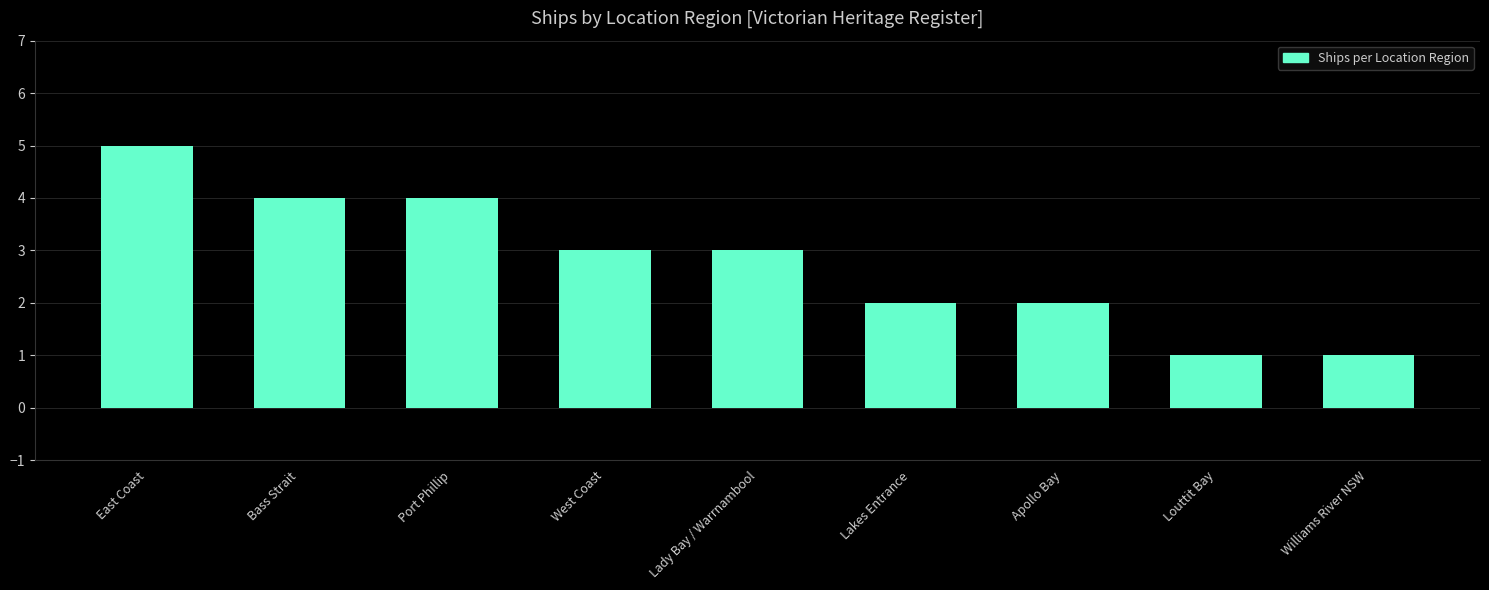

What value does the data have at Lady Bay / Warrnambool?

3